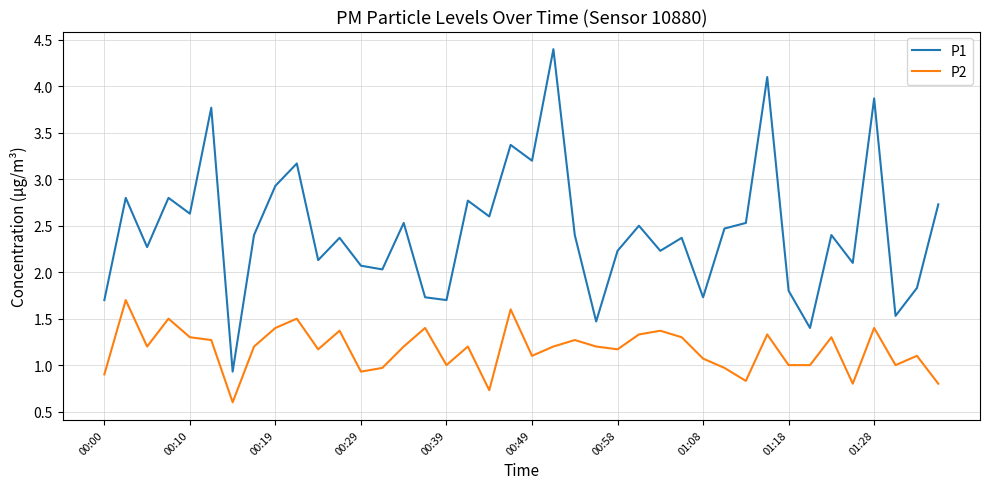

Reading right to left, extract all data points from this chart.

P1: 2.7	1.8	1.5	3.9	2.1	2.4	1.4	1.8	4.1	2.5	2.5	1.7	2.4	2.2	2.5	2.2	1.5	2.4	4.4	3.2	3.4	2.6	2.8	1.7	1.7	2.5	2.0	2.1	2.4	2.1	3.2	2.9	2.4	0.9	3.8	2.6	2.8	2.3	2.8	1.7
P2: 0.8	1.1	1.0	1.4	0.8	1.3	1.0	1.0	1.3	0.8	1.0	1.1	1.3	1.4	1.3	1.2	1.2	1.3	1.2	1.1	1.6	0.7	1.2	1.0	1.4	1.2	1.0	0.9	1.4	1.2	1.5	1.4	1.2	0.6	1.3	1.3	1.5	1.2	1.7	0.9